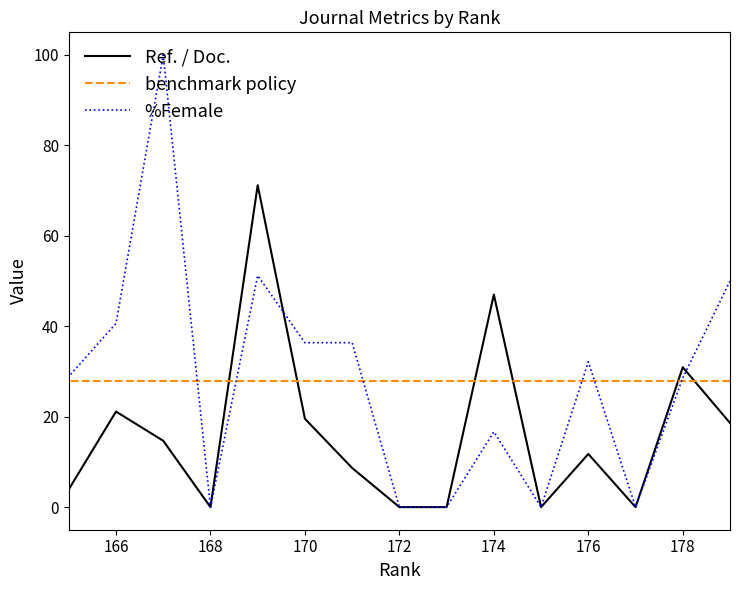

How many values in the Ref. / Doc. series are below 11?

7